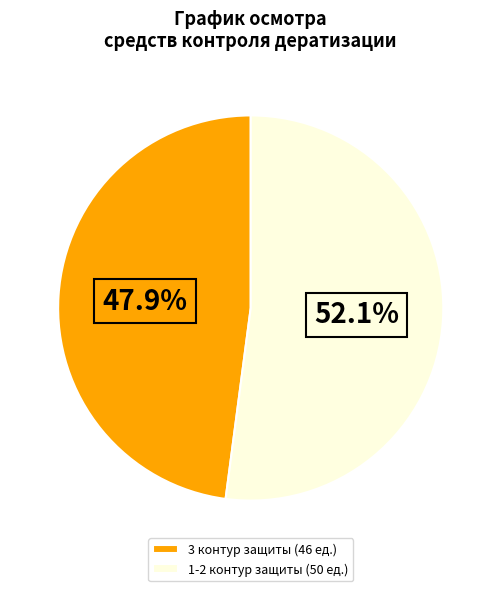

Which has a higher value, 1-2 контур защиты (50 ед.) or 3 контур защиты (46 ед.)?

1-2 контур защиты (50 ед.)